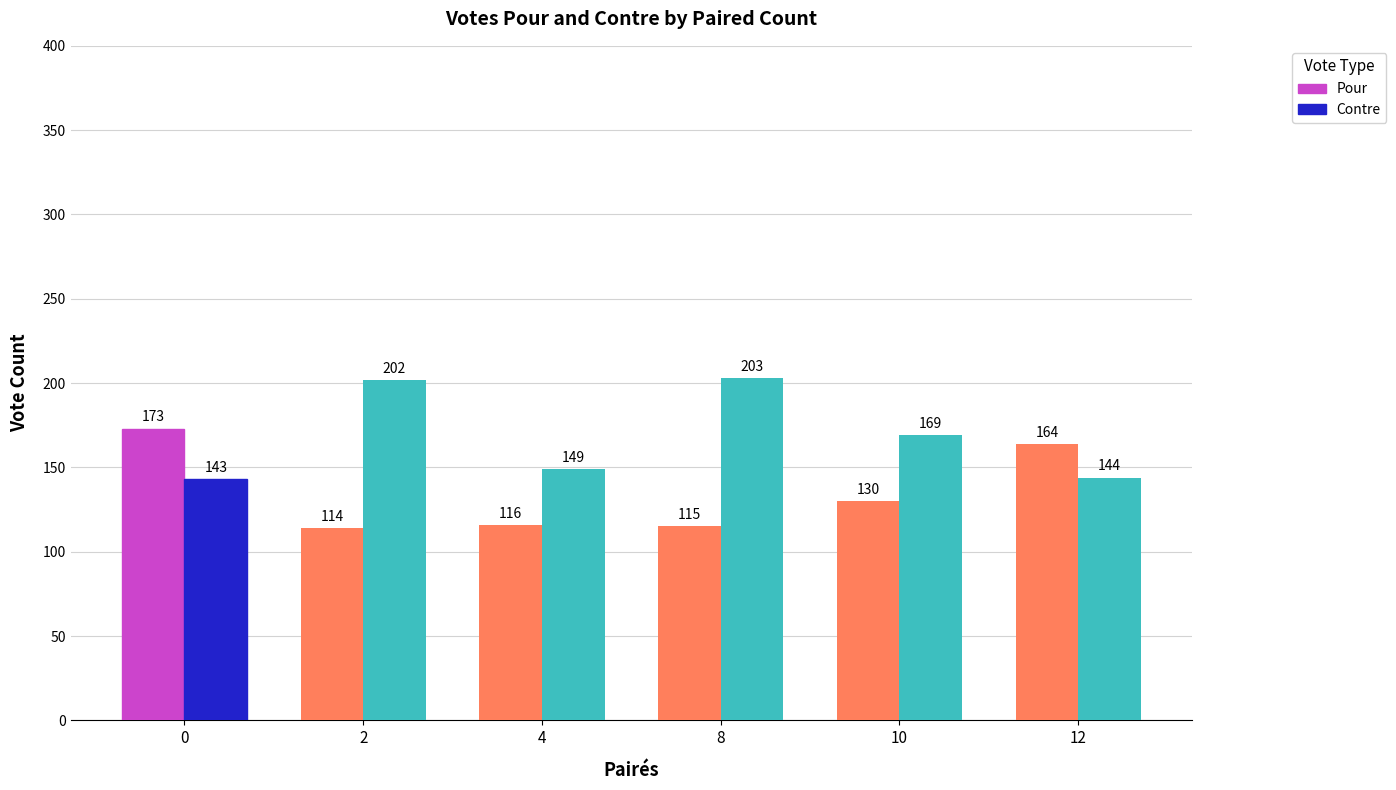

Reading right to left, transcribe all the data shown in this chart.

Pour: 164	130	115	116	114	173
Contre: 144	169	203	149	202	143